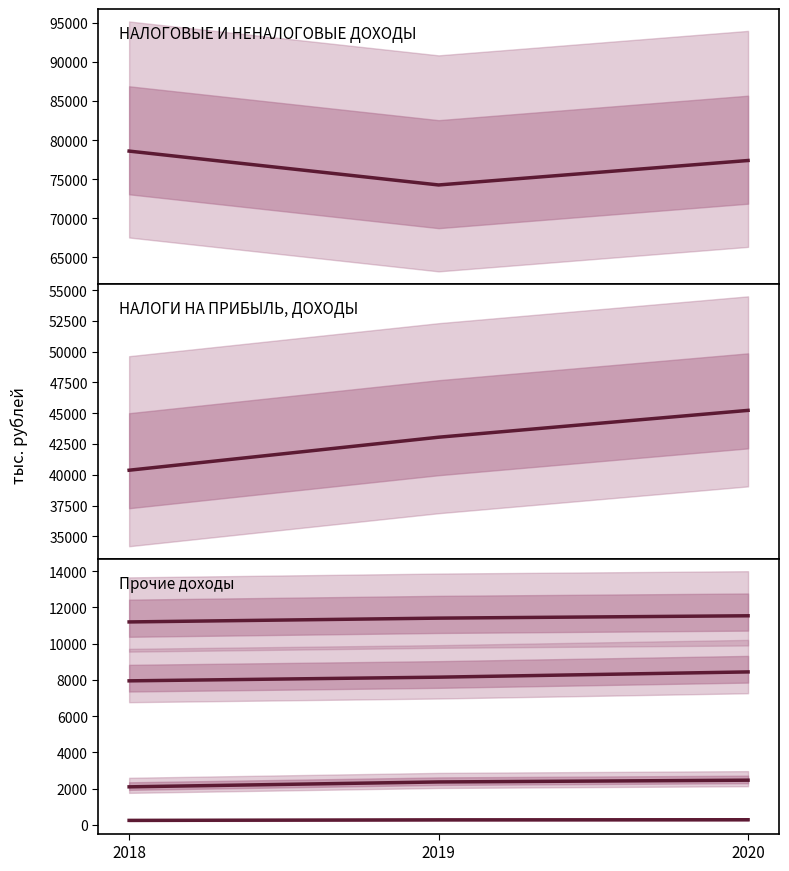

Where does the НАЛОГИ НА СОВОКУПНЫЙ ДОХОД series first go above 8152?

2020